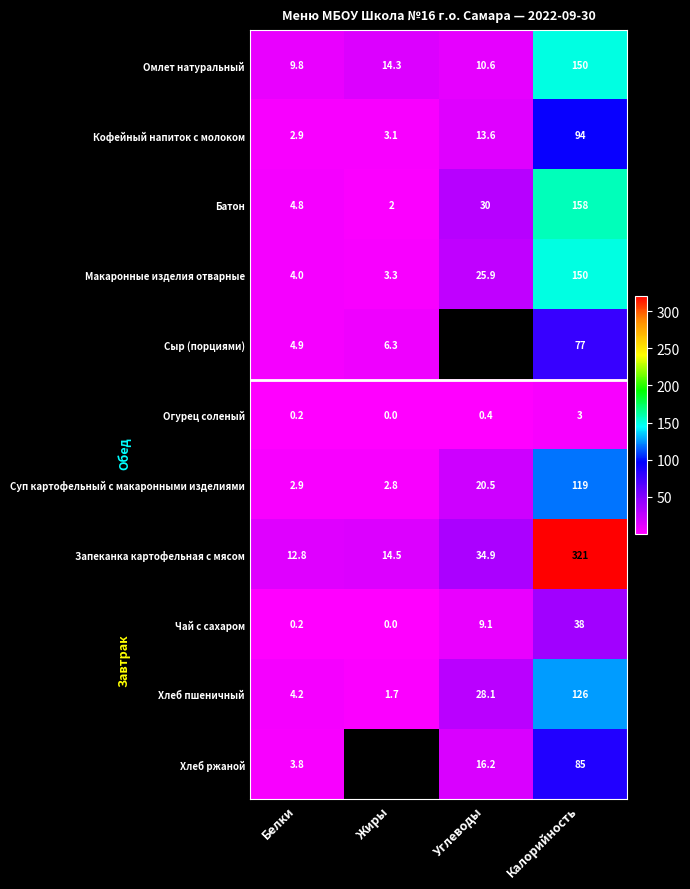

Between Белки and Калорийность, which series saw the biggest shift?

Запеканка картофельная с мясом